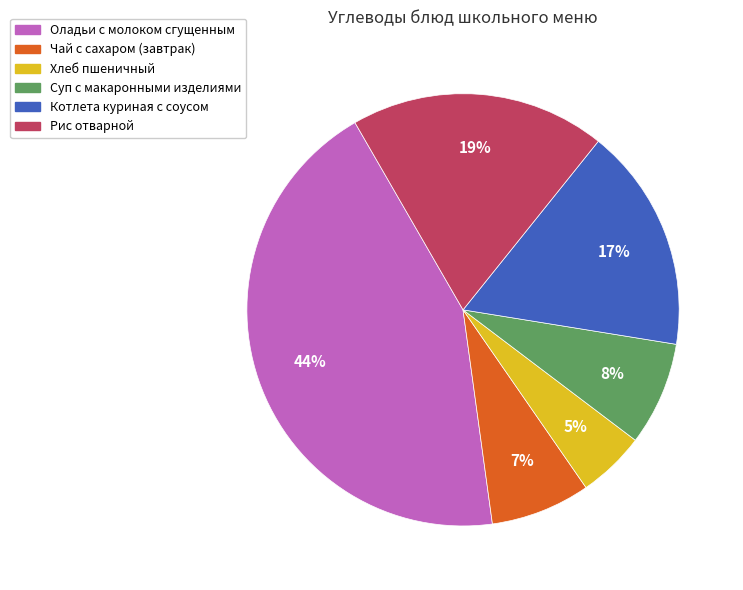

Which category has the smallest portion of the pie?

Хлеб пшеничный